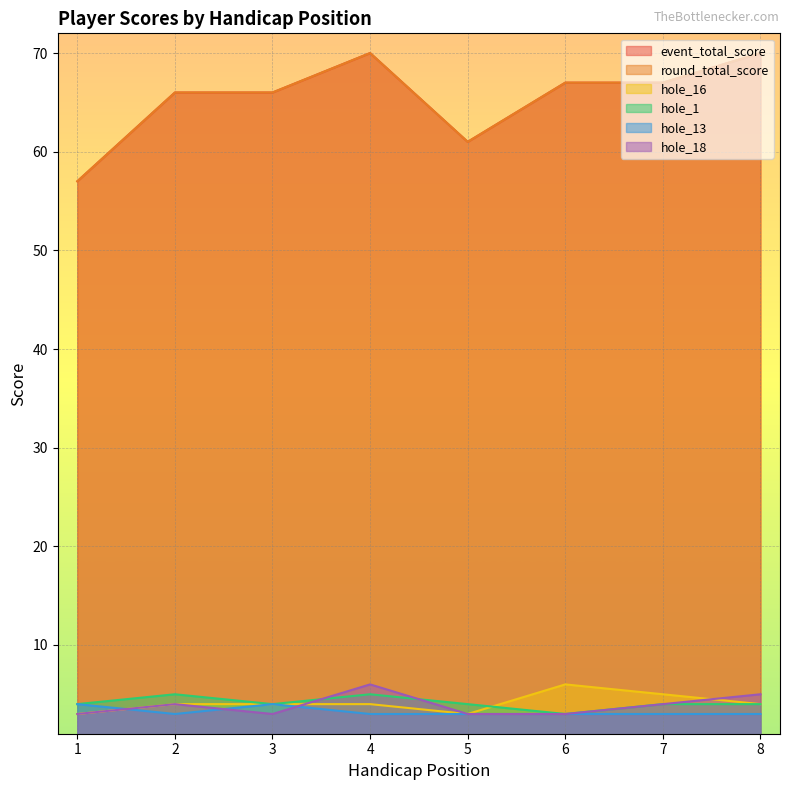

What is the value of the hole_13 point at the 8th from the left?

3